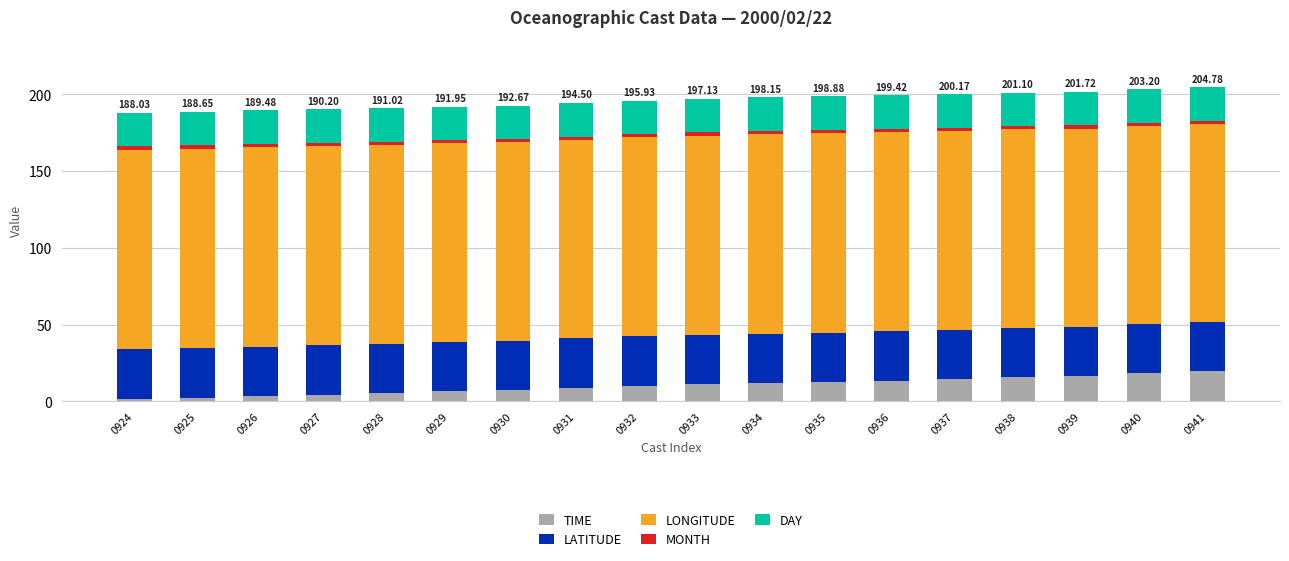

What is the average value of the TIME series?

10.2